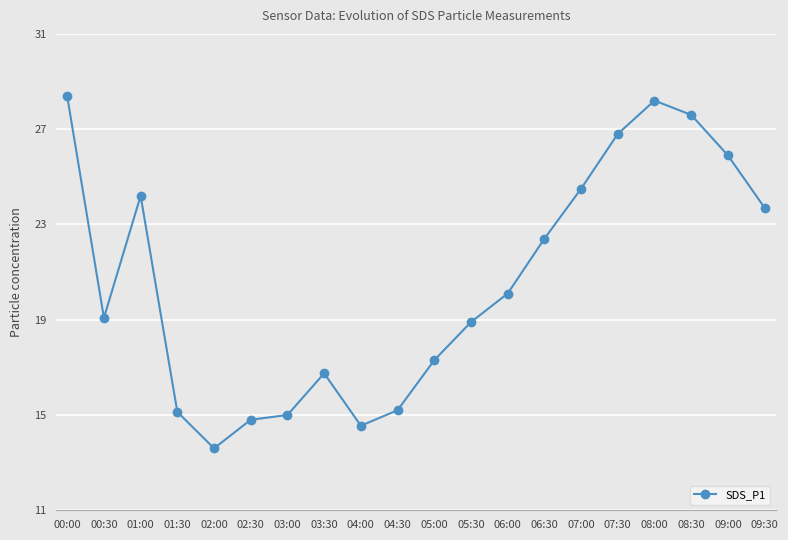

What is the difference between the maximum and minimum values?

14.8